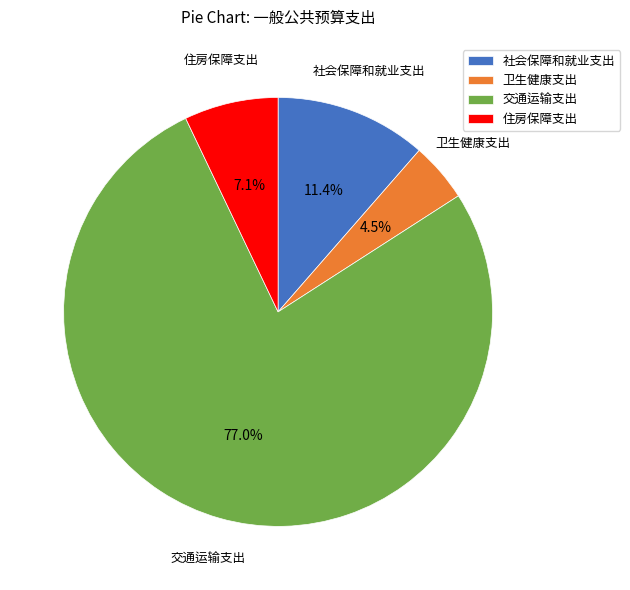

To the nearest percent, what is the average slice percentage?

25%